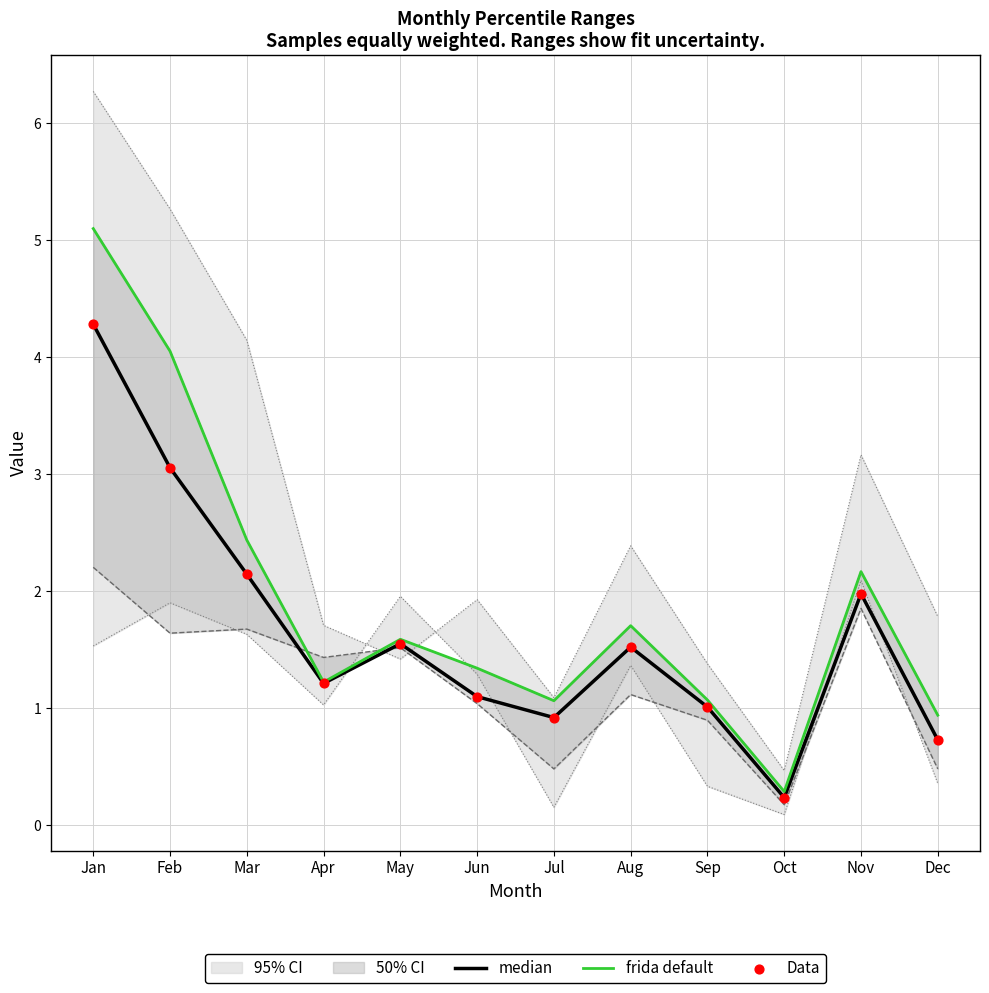

Which series contains the lowest Y value?

median